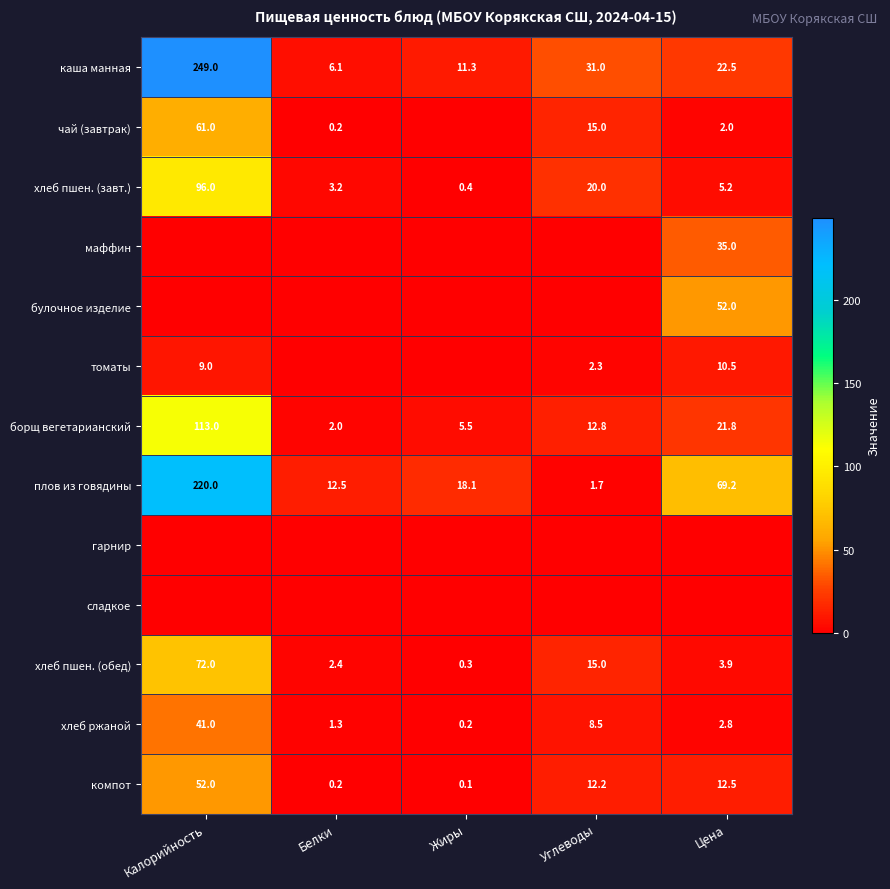

Read the хлеб ржаной value at Углеводы.

8.5